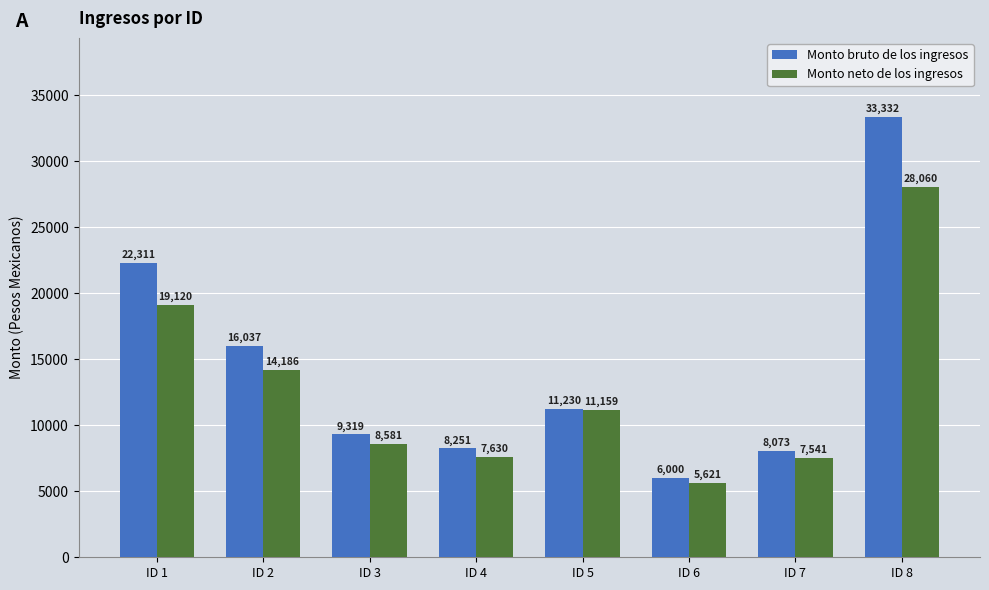

The Monto neto de los ingresos series shows 8581.0 at ID 3. True or false?

True